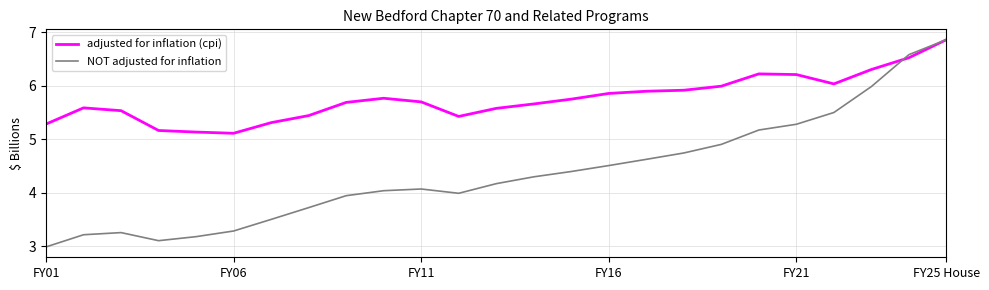

List the series in order of their overall mean, lowest first.

NOT adjusted for inflation, adjusted for inflation (cpi)